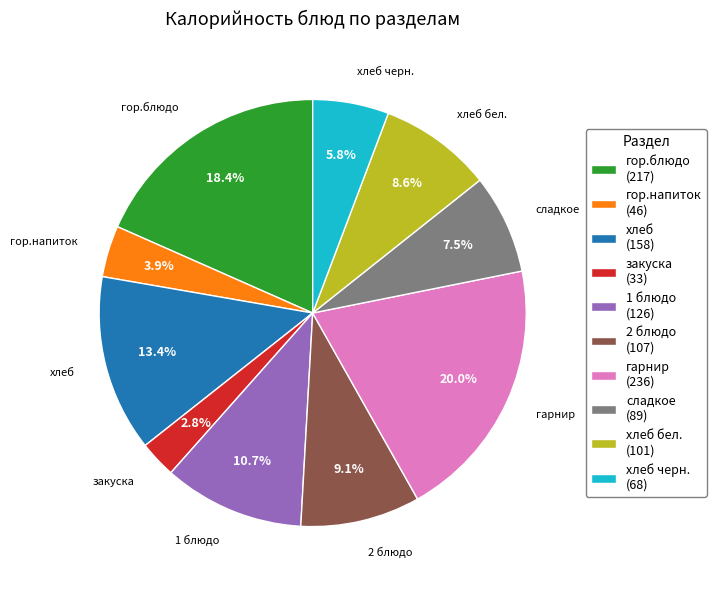

How many segments does this pie chart have?

10